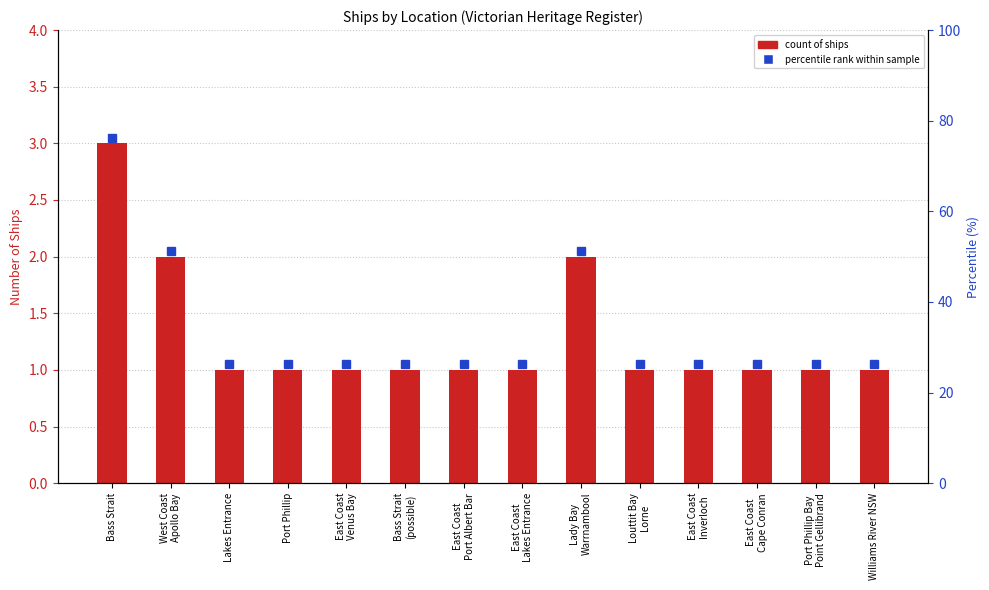

Approximately how many times larger is the value at Bass Strait
(possible) compared to East Coast
Lakes Entrance?

1.0